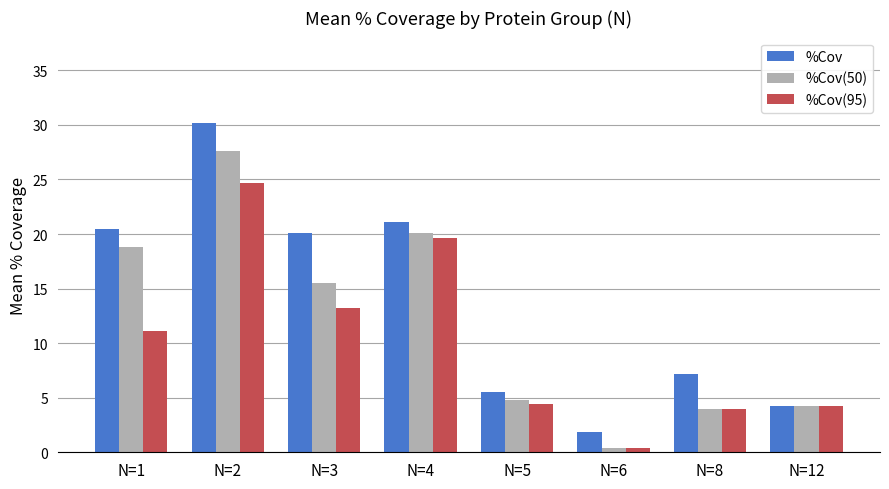

How many bars are there in total?

24